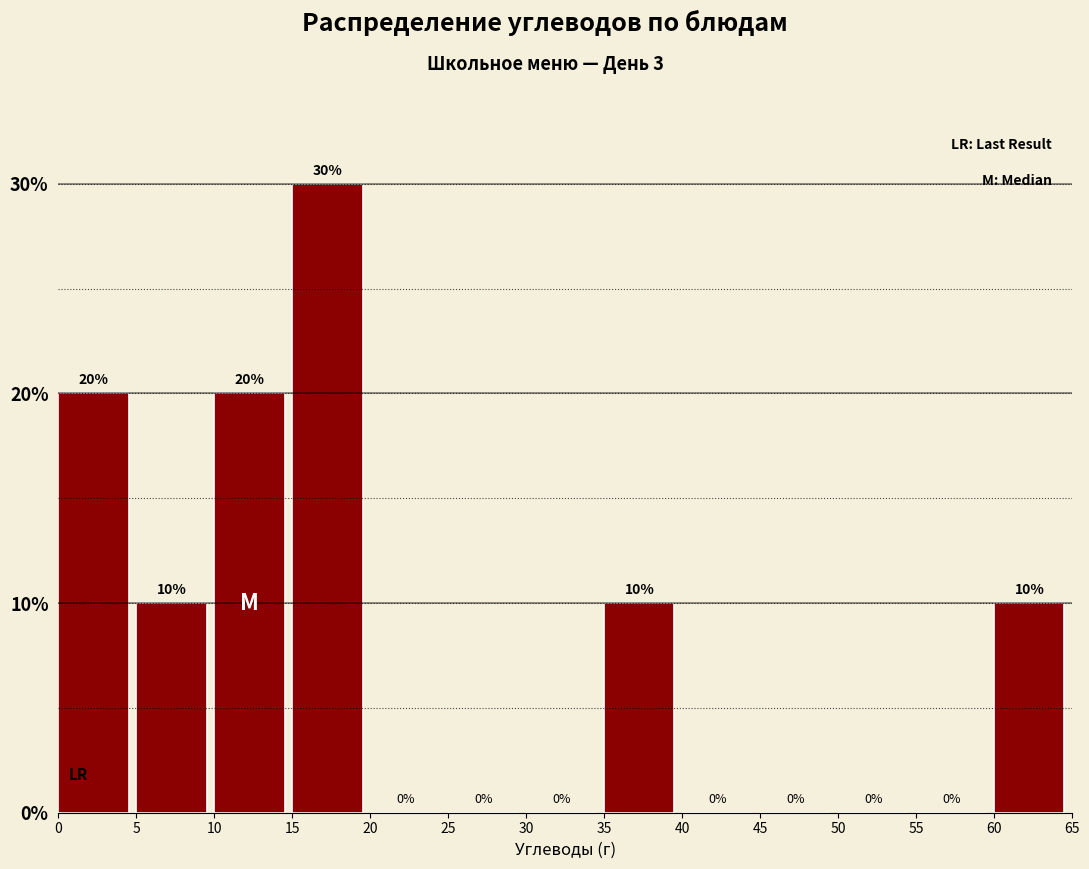

What is the height of the bar covering 60 to 65 on the x-axis?

10